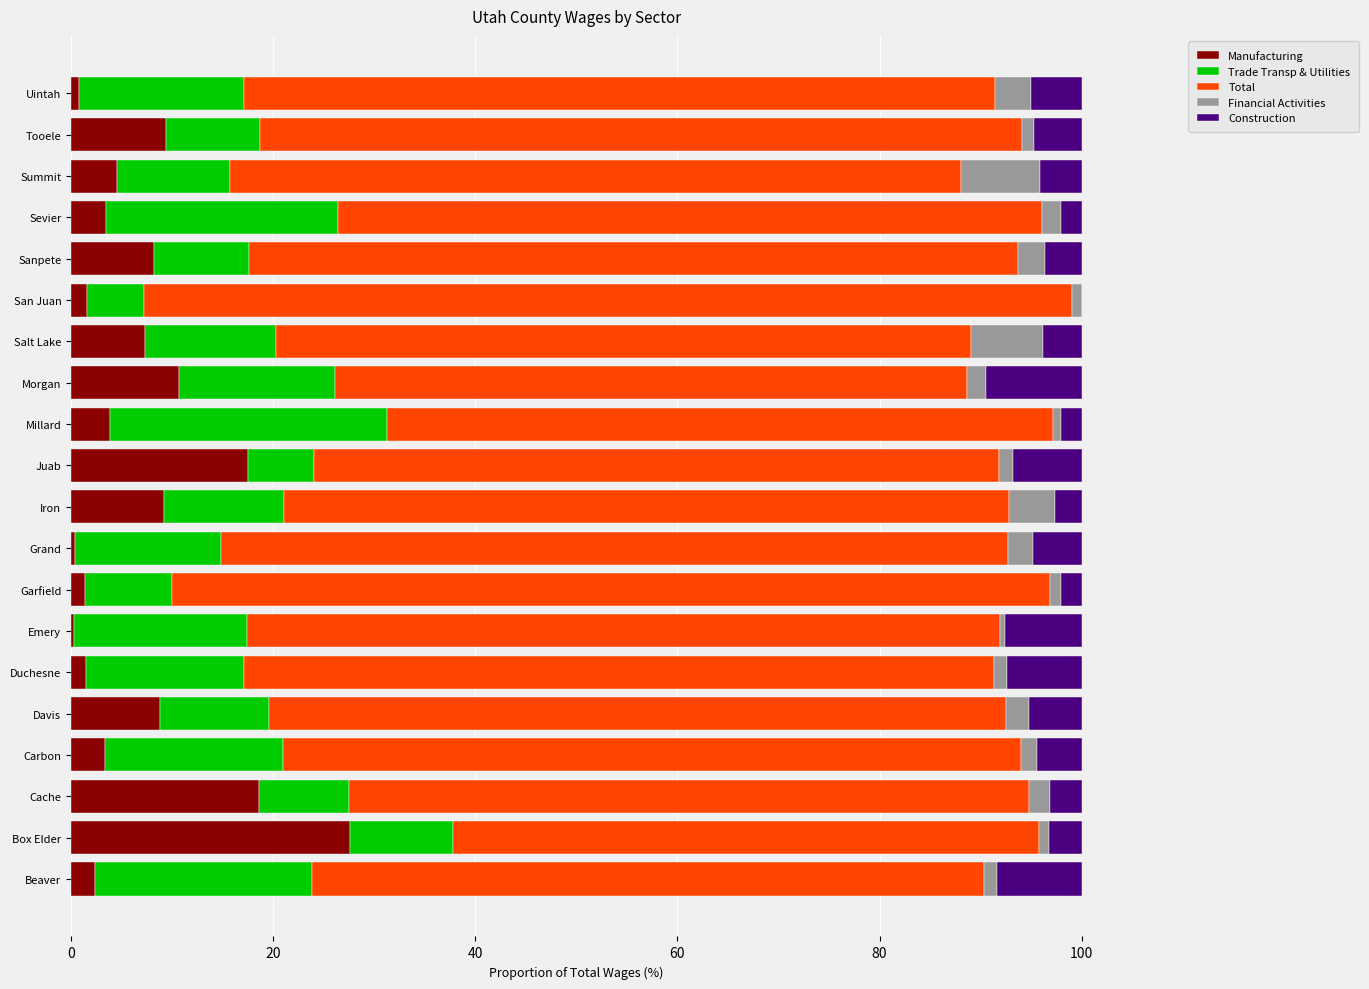

At which label does Manufacturing reach its peak?

Box Elder